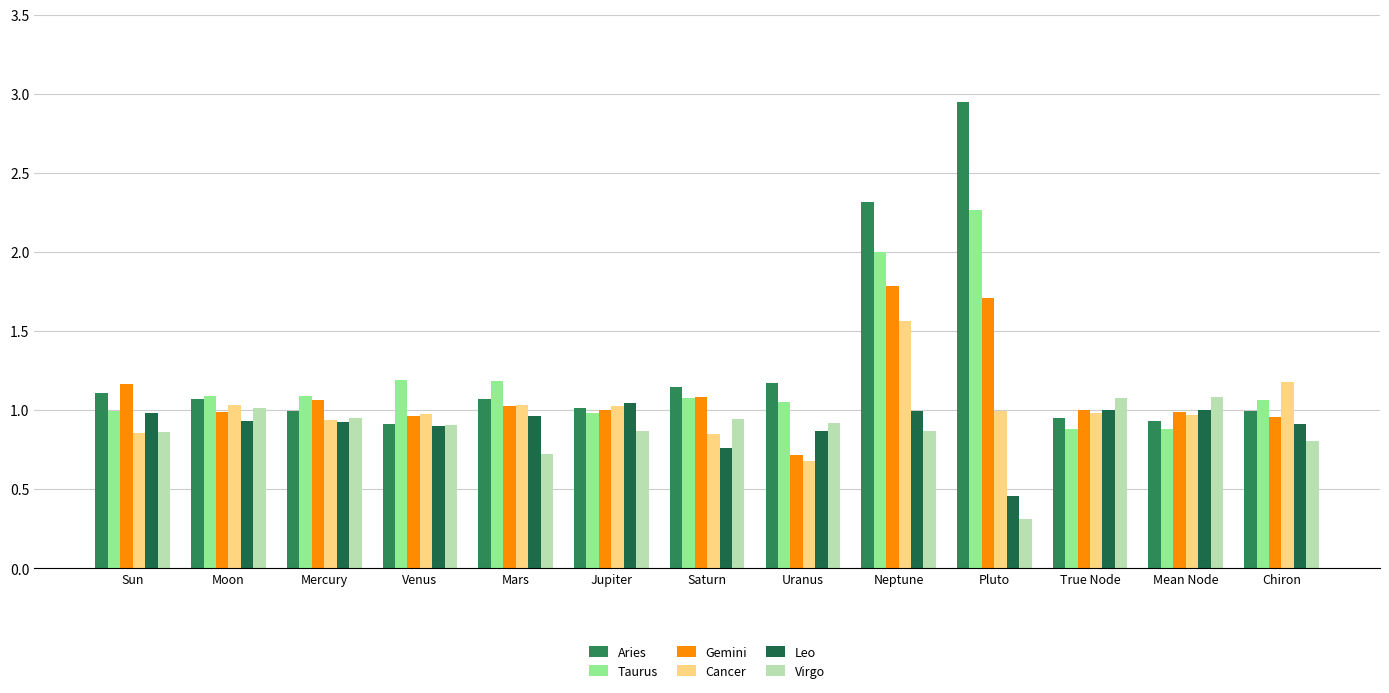

Read the Gemini value at Venus.

1.0